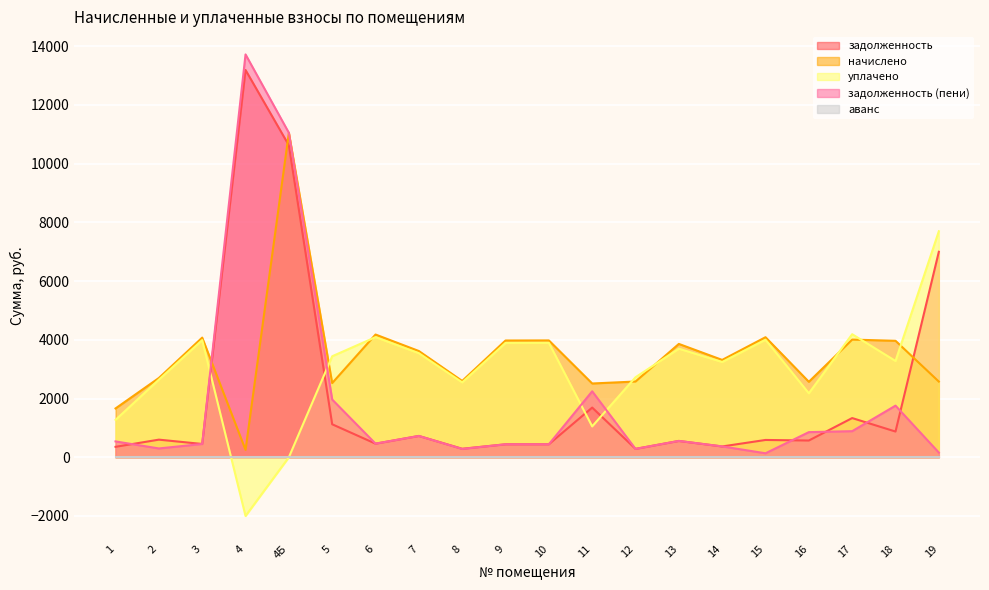

Where is начислено nearest to the value 5651?

6